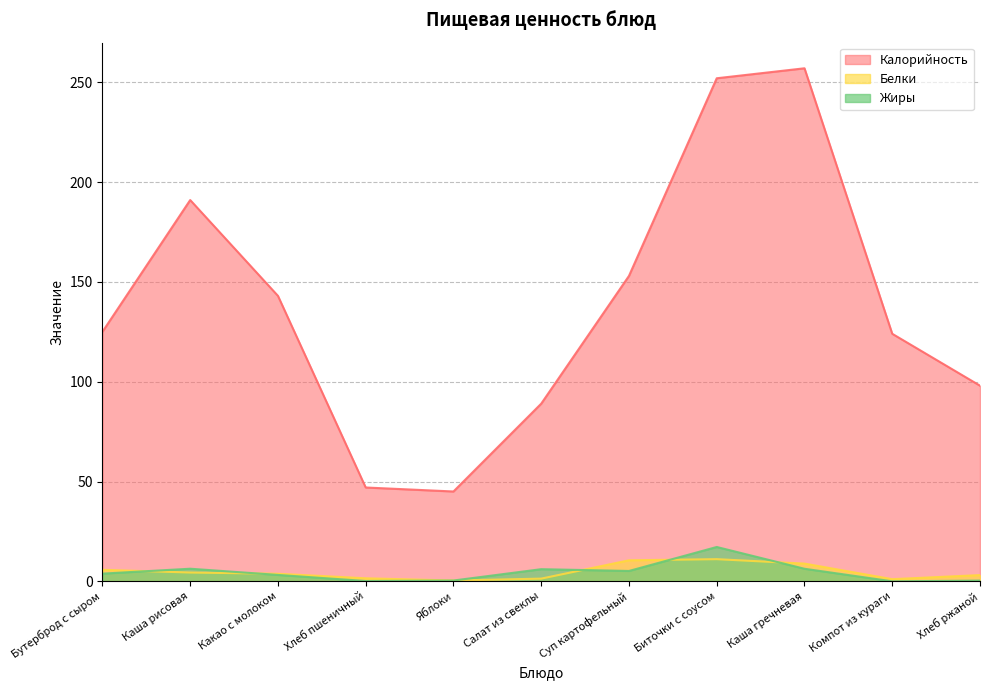

Which series has the largest total across all categories?

Калорийность